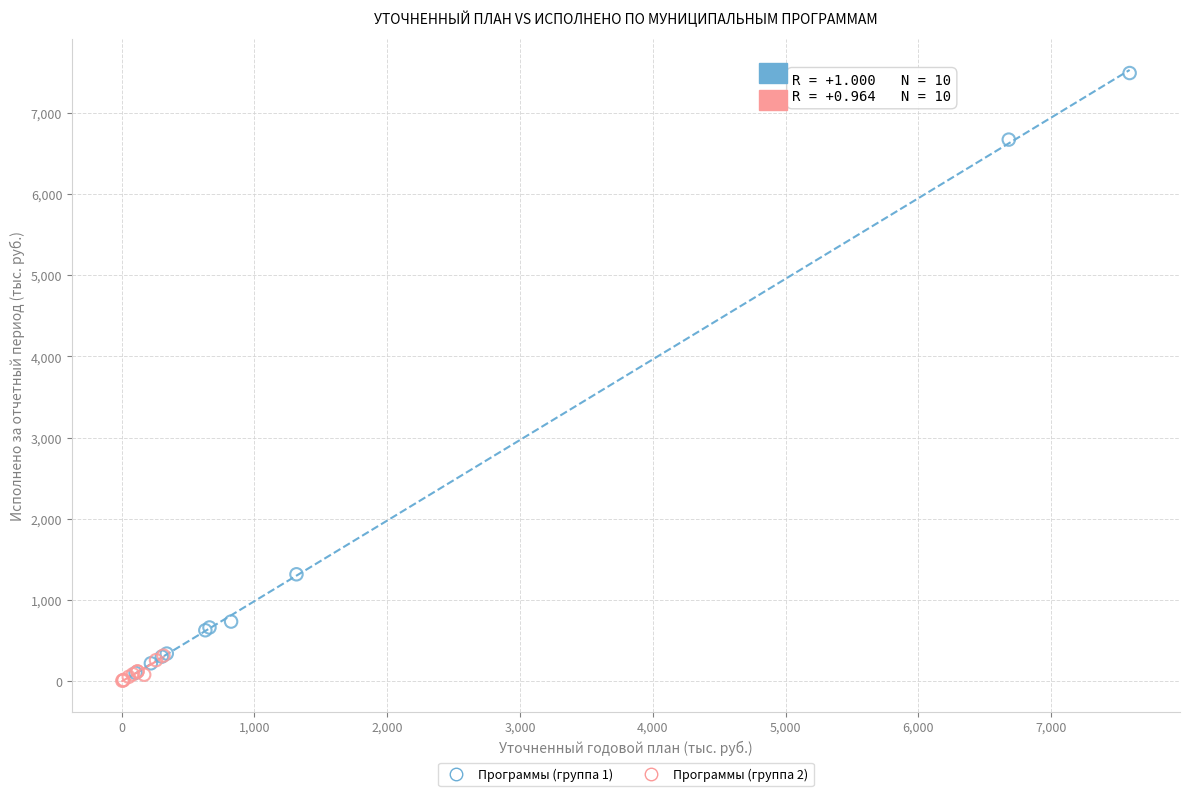

Which series contains the lowest Y value?

Программы (группа 2)